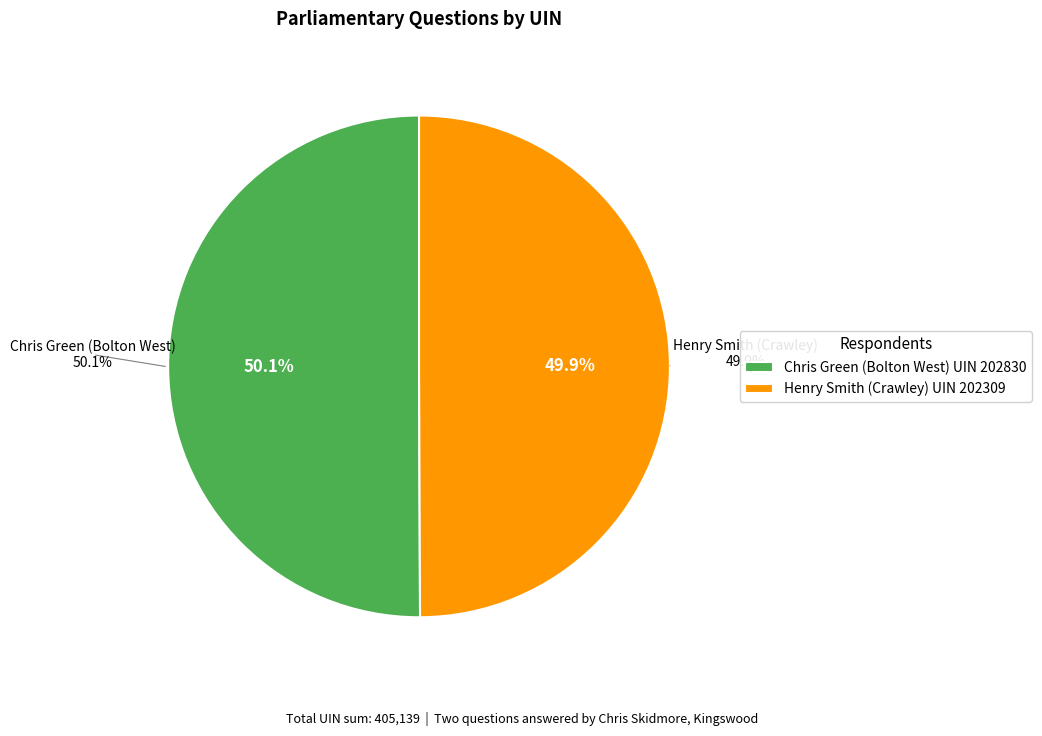

What is the ratio of the value at Henry Smith (Crawley) UIN 202309 to the value at Chris Green (Bolton West) UIN 202830?

1.0